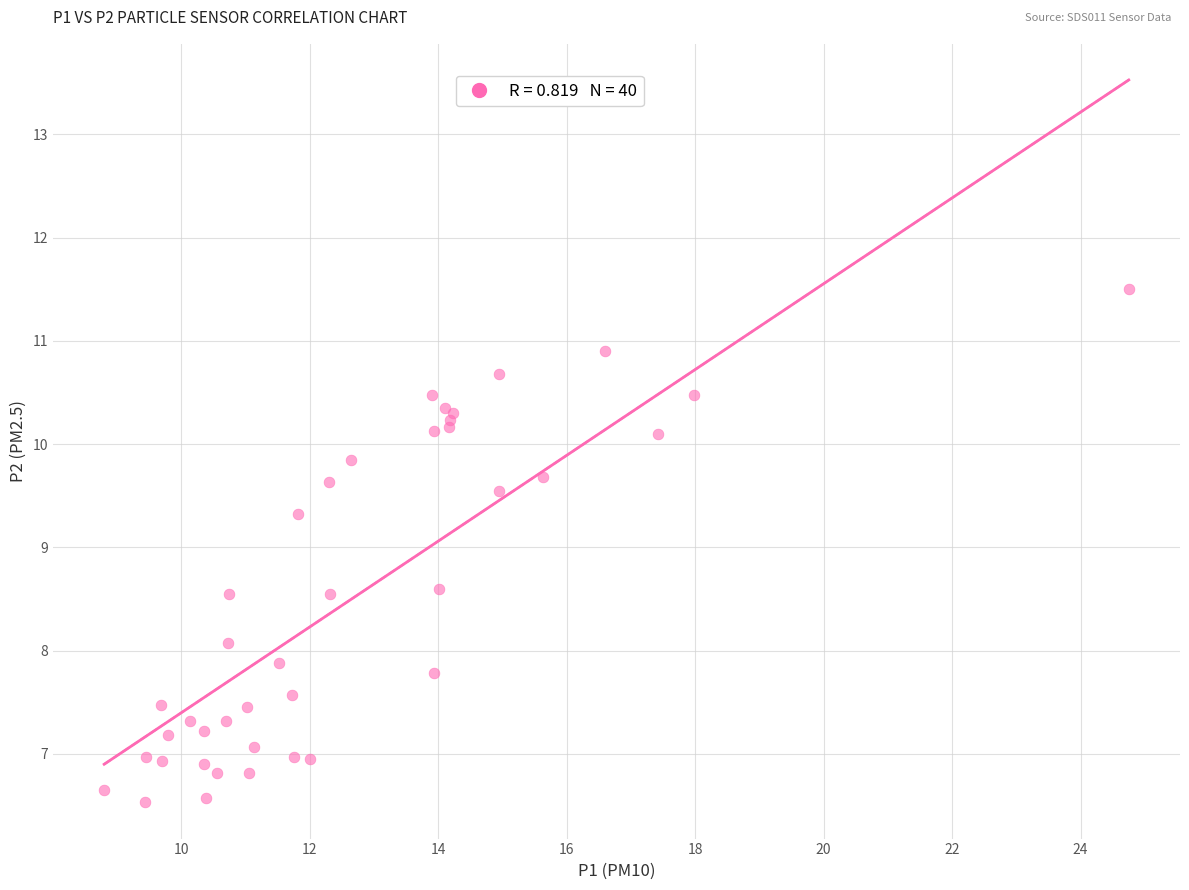

What Y value in the scatter plot is closest to 9?

9.3